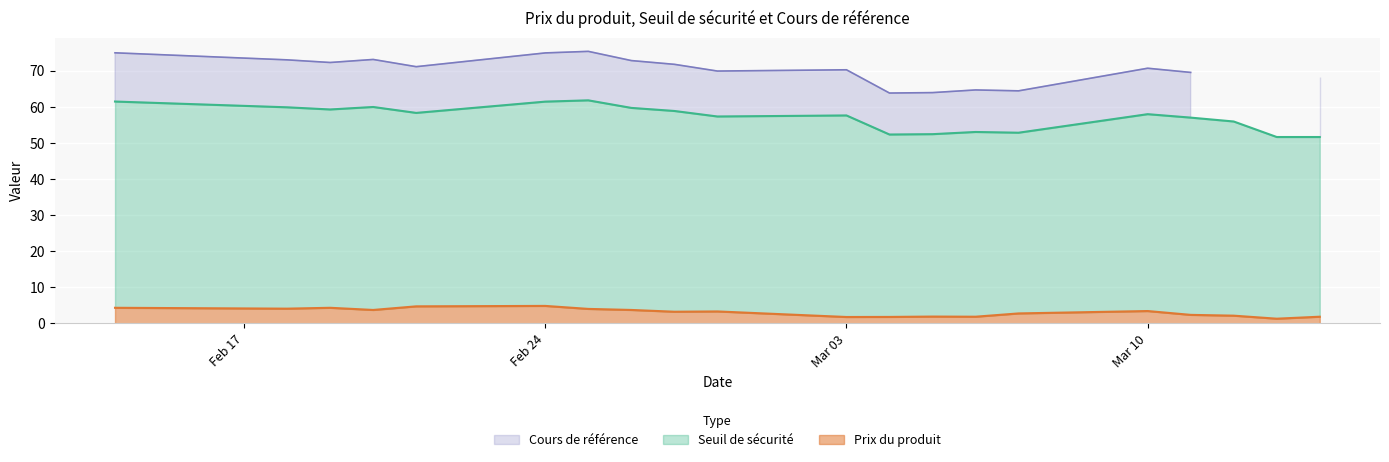

At which category is the sum across all series the highest?

Feb 24